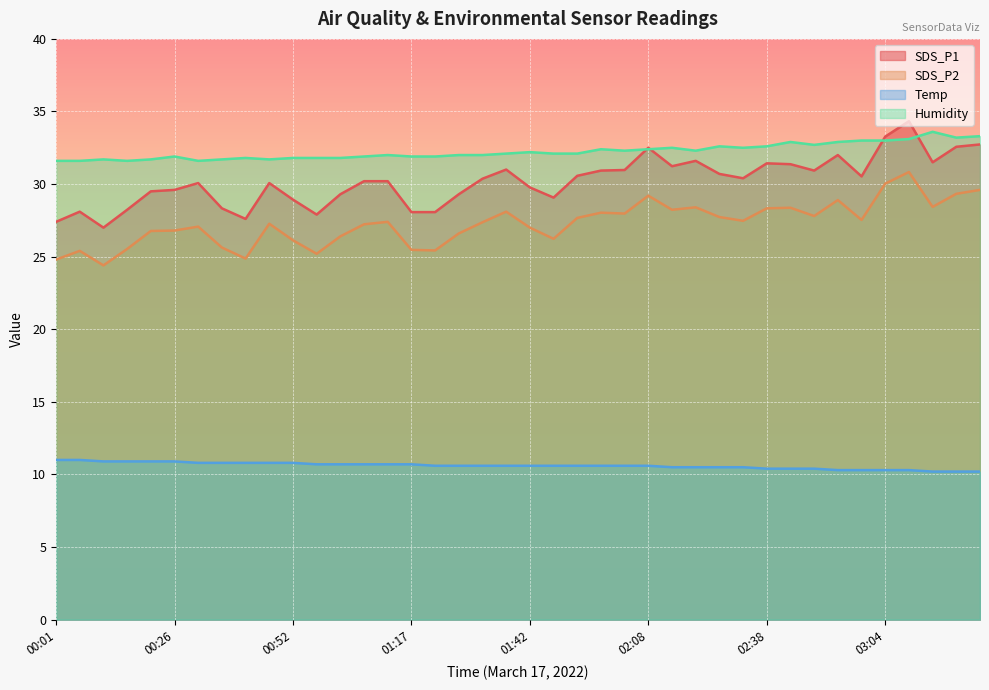

What is the label of the 7th point from the right?

02:54